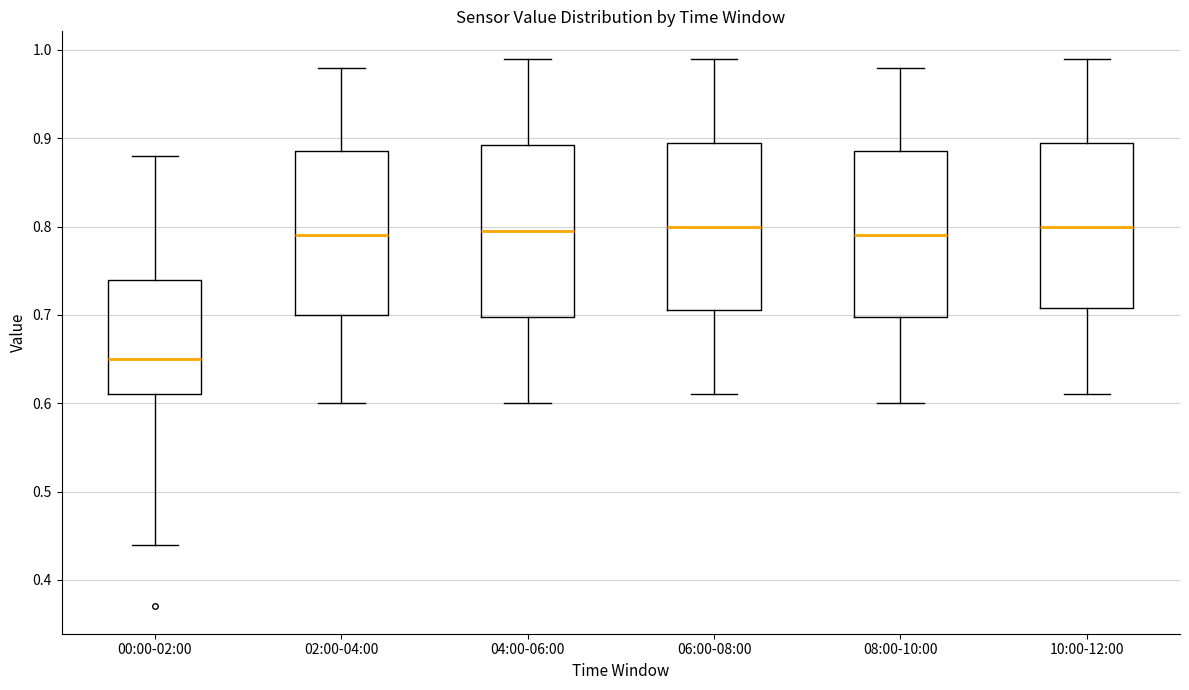

Where does the median line of the box for 06:00-08:00 sit on the y-axis? The values are not printed on the chart, so give them approximately, as read against the axis.

0.80